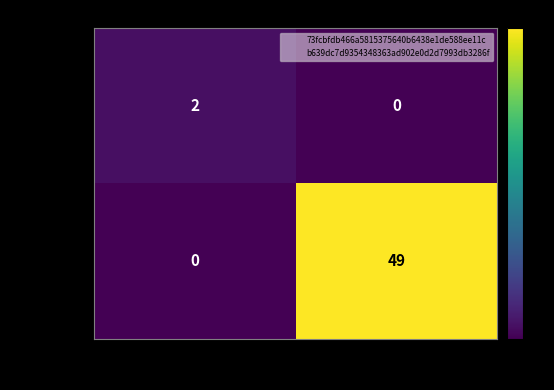

Count the number of categories in the chart.

2